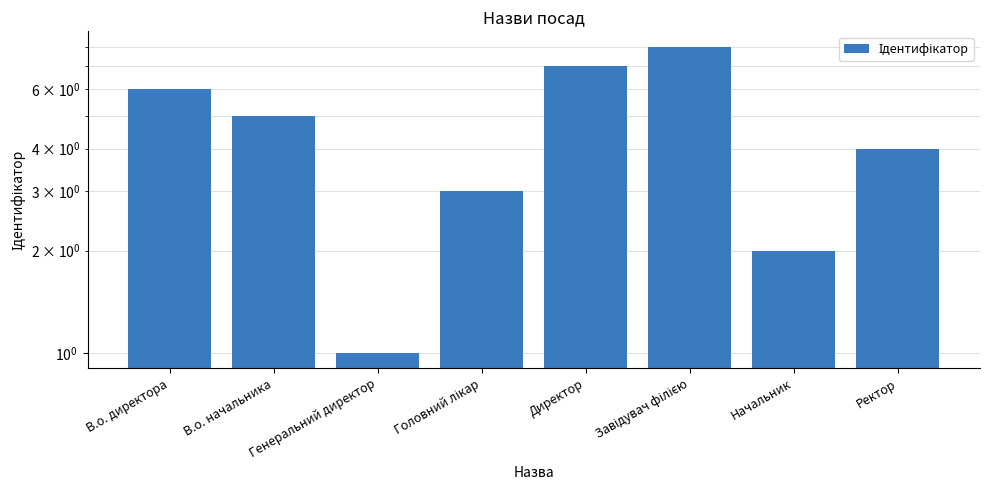

Reading right to left, list all the values displayed in this chart.

Ректор=4	Начальник=2	Завідувач філією=8	Директор=7	Головний лікар=3	Генеральний директор=1	В.о. начальника=5	В.о. директора=6